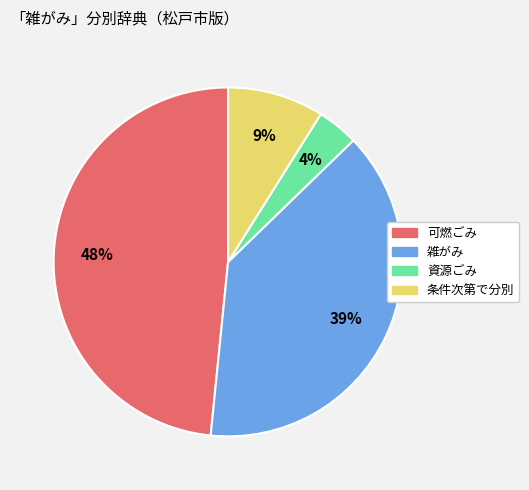

To the nearest percent, what is the combined percentage of 可燃ごみ and 資源ごみ?

52%